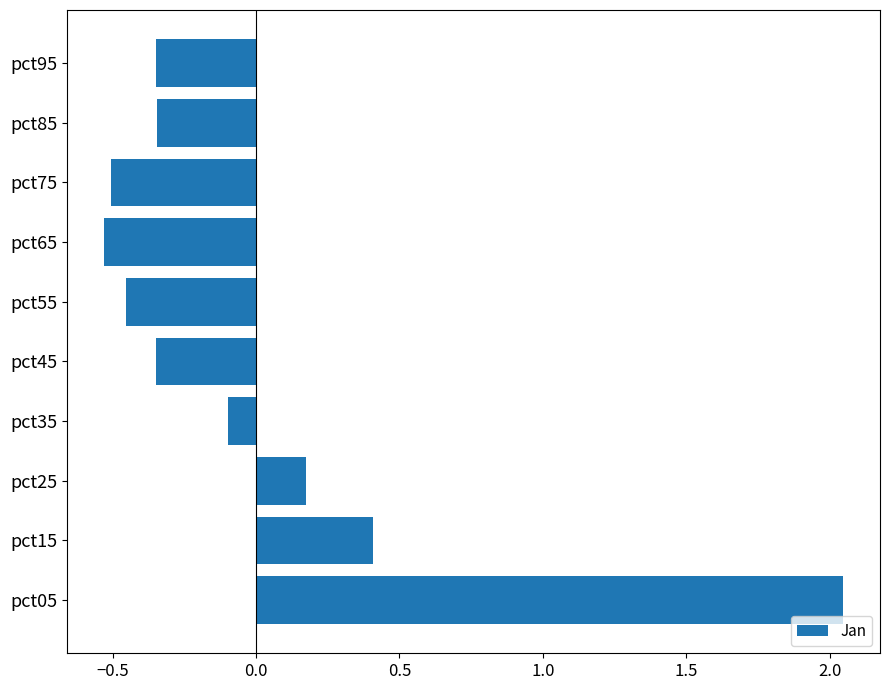

Which label corresponds to the largest value in the chart?

pct05